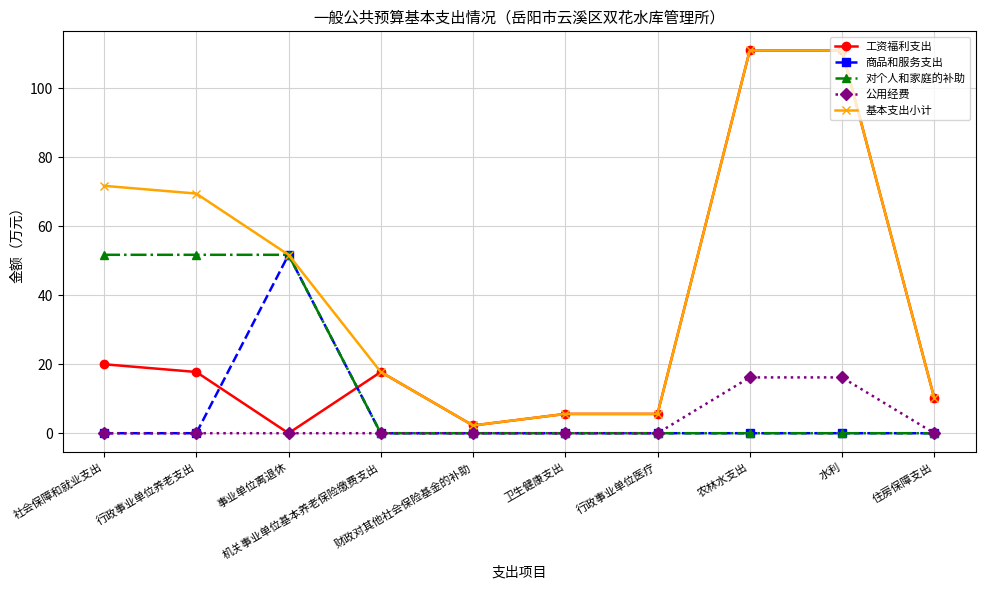

Reading left to right, list all the values displayed in this chart.

工资福利支出: 社会保障和就业支出=20.0	行政事业单位养老支出=17.7	事业单位离退休=0.0	机关事业单位基本养老保险缴费支出=17.7	财政对其他社会保险基金的补助=2.2	卫生健康支出=5.6	行政事业单位医疗=5.6	农林水支出=110.9	水利=110.9	住房保障支出=10.2
商品和服务支出: 社会保障和就业支出=0.0	行政事业单位养老支出=0.0	事业单位离退休=51.7	机关事业单位基本养老保险缴费支出=0.0	财政对其他社会保险基金的补助=0.0	卫生健康支出=0.0	行政事业单位医疗=0.0	农林水支出=0.0	水利=0.0	住房保障支出=0.0
对个人和家庭的补助: 社会保障和就业支出=51.7	行政事业单位养老支出=51.7	事业单位离退休=51.7	机关事业单位基本养老保险缴费支出=0.0	财政对其他社会保险基金的补助=0.0	卫生健康支出=0.0	行政事业单位医疗=0.0	农林水支出=0.0	水利=0.0	住房保障支出=0.0
公用经费: 社会保障和就业支出=0.0	行政事业单位养老支出=0.0	事业单位离退休=0.0	机关事业单位基本养老保险缴费支出=0.0	财政对其他社会保险基金的补助=0.0	卫生健康支出=0.0	行政事业单位医疗=0.0	农林水支出=16.2	水利=16.2	住房保障支出=0.0
基本支出小计: 社会保障和就业支出=71.7	行政事业单位养老支出=69.4	事业单位离退休=51.7	机关事业单位基本养老保险缴费支出=17.7	财政对其他社会保险基金的补助=2.2	卫生健康支出=5.6	行政事业单位医疗=5.6	农林水支出=110.9	水利=110.9	住房保障支出=10.2